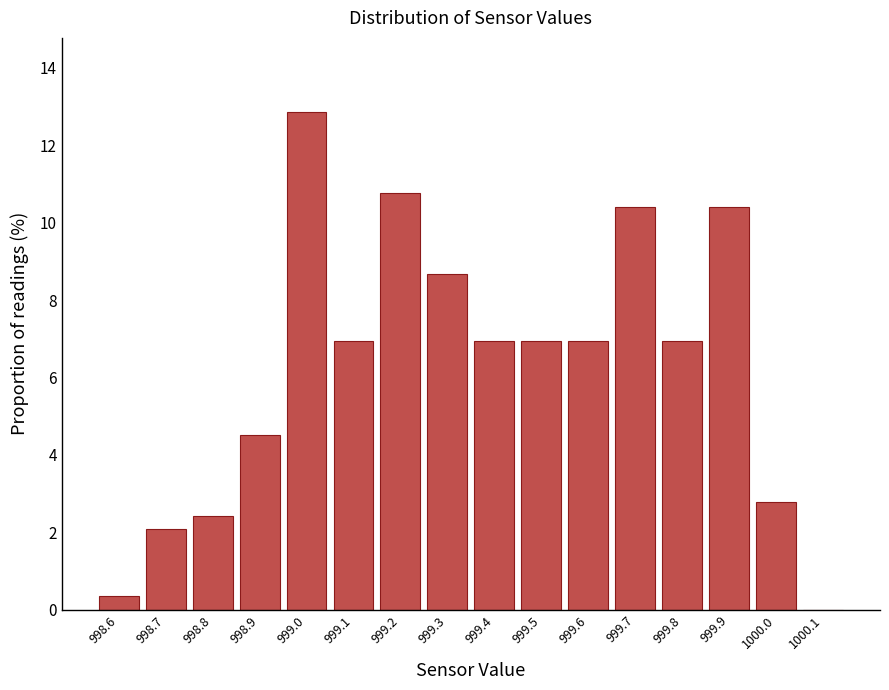

Reading left to right, transcribe this chart: for each bar, give the range it covers on the x-axis and its height. The values are not printed on the chart, so give them approximately, as read against the axis.

998.55 to 998.65: 0.4
998.65 to 998.75: 2.0
998.75 to 998.85: 2.4
998.85 to 998.95: 4.6
998.95 to 999.05: 12.8
999.05 to 999.15: 7.0
999.15 to 999.25: 10.8
999.25 to 999.35: 8.6
999.35 to 999.45: 7.0
999.45 to 999.55: 7.0
999.55 to 999.65: 7.0
999.65 to 999.75: 10.4
999.75 to 999.85: 7.0
999.85 to 999.95: 10.4
999.95 to 1000.05: 2.8
1000.05 to 1000.15: 0